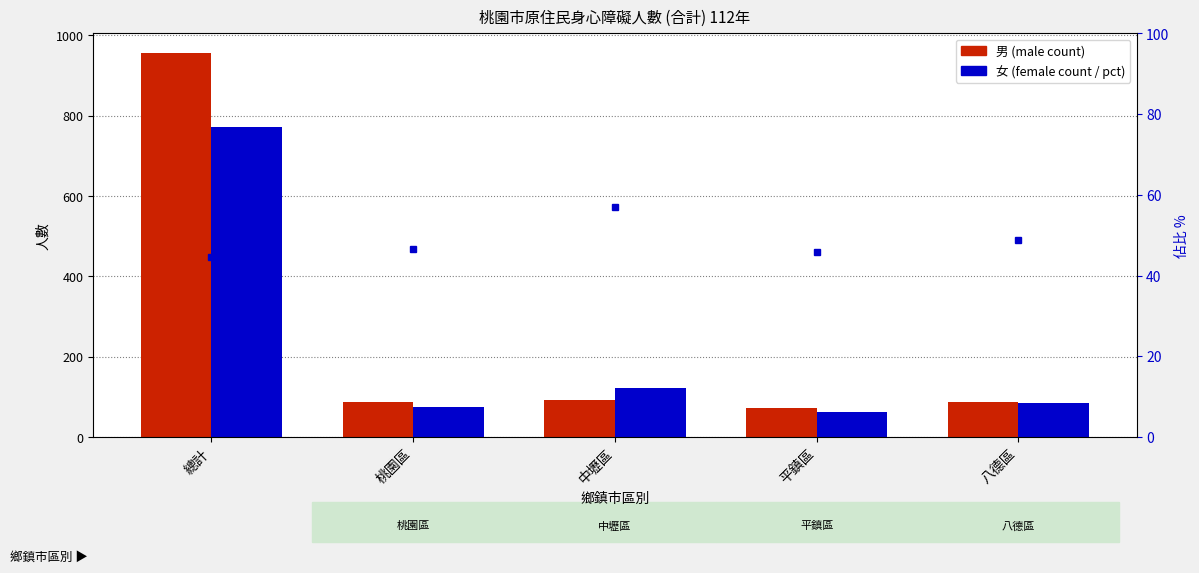

Which category has the highest value across all series?

總計